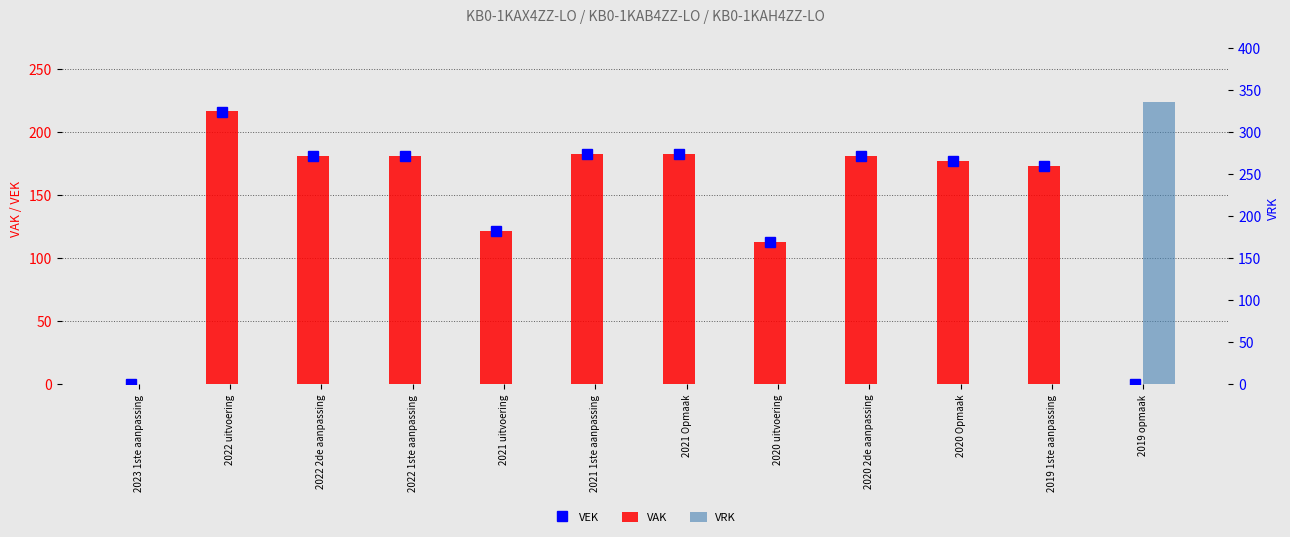

What is the sum of all VEK values?

1710